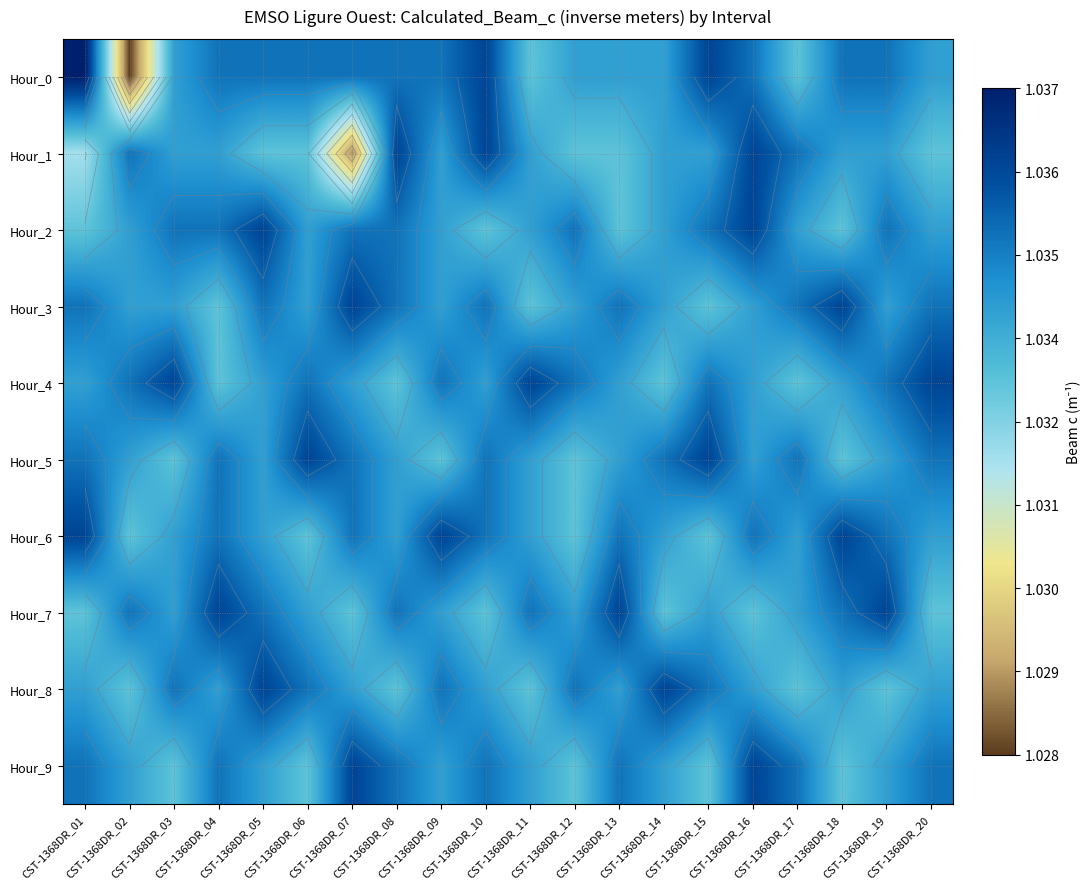

At which label does Hour_7 reach its minimum?

CST-1368DR_01